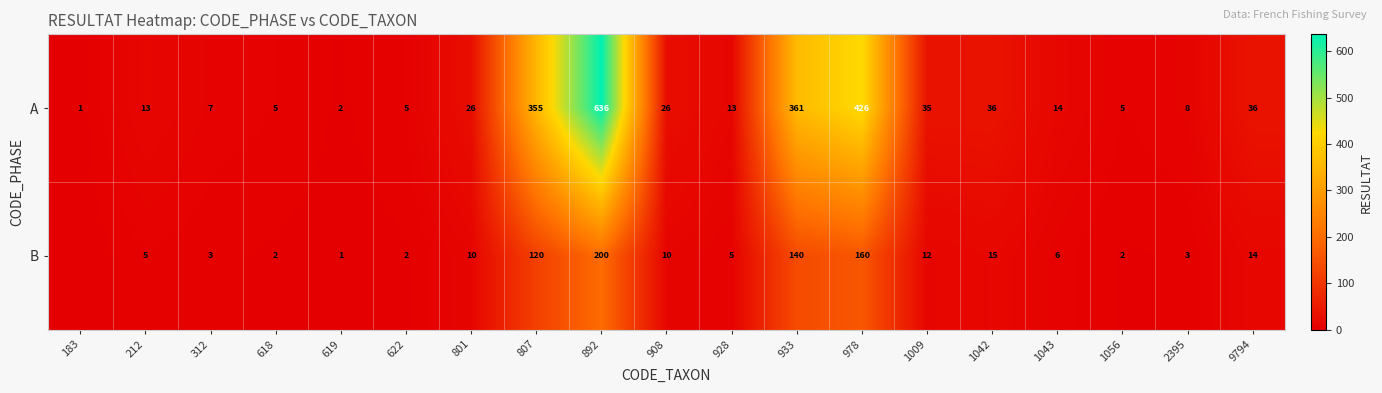

At which label is A closest to 318?

807